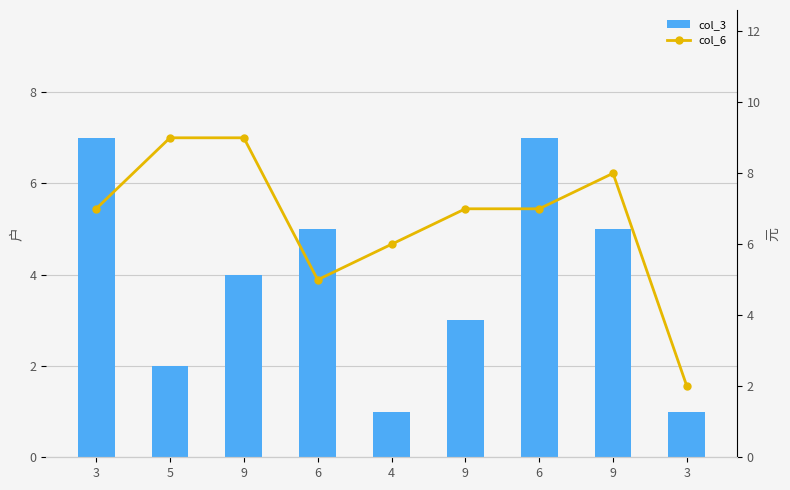

How many data points in col_6 are less than 7?

3